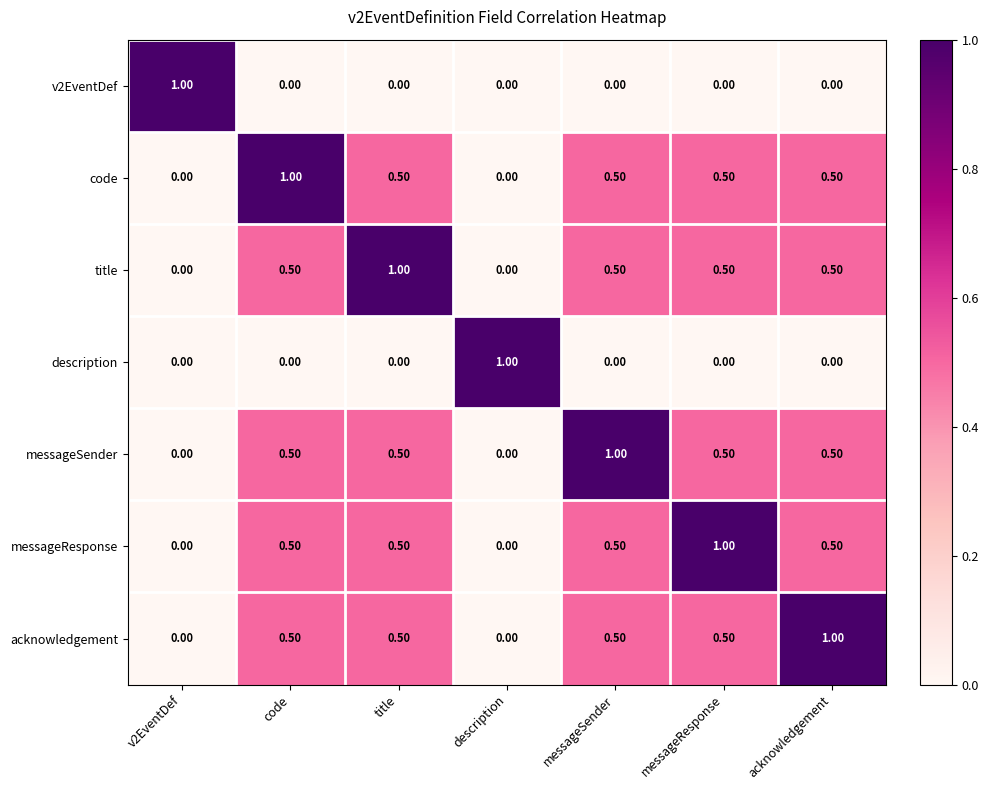

What is the sum of all acknowledgement values?

3.0